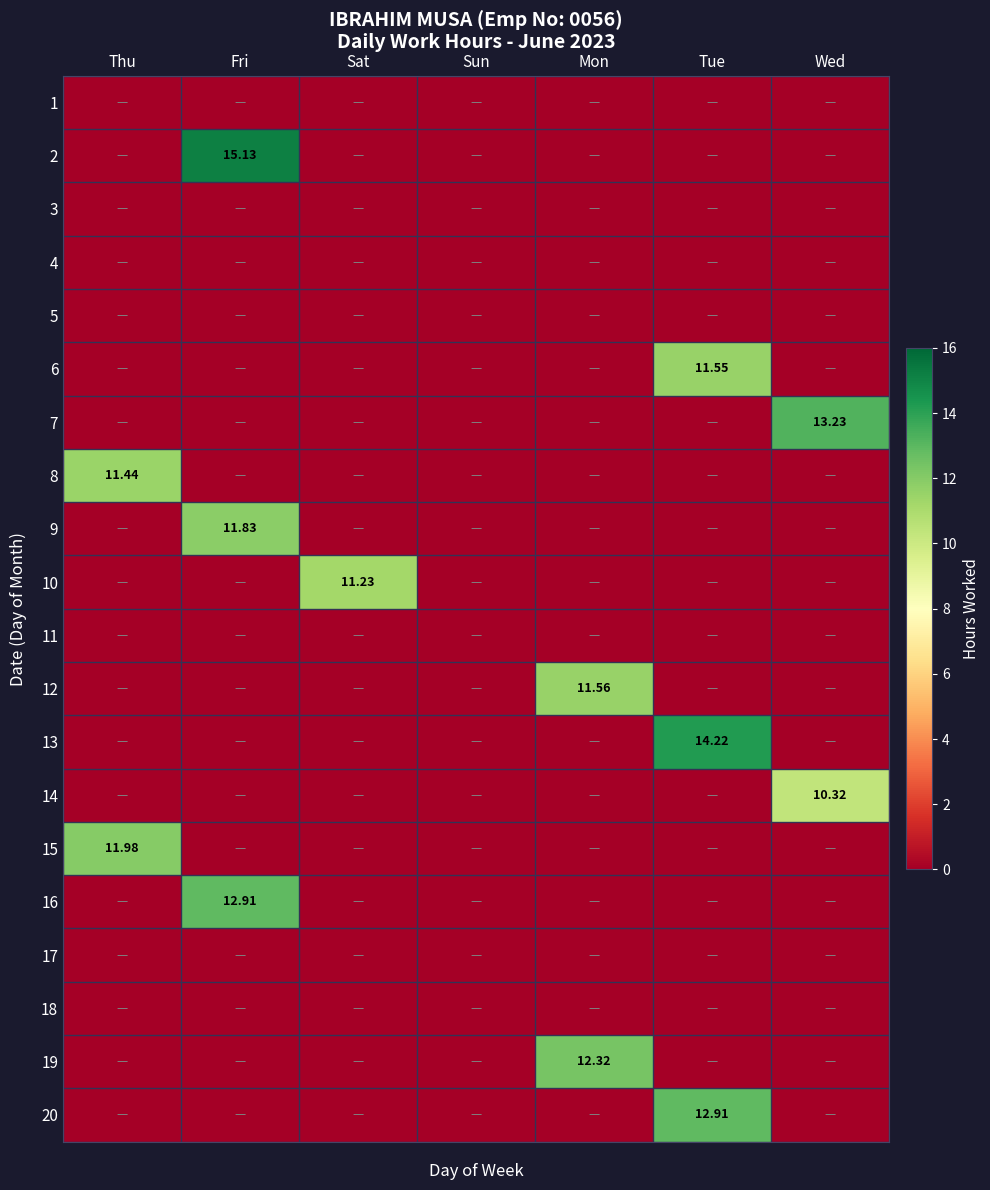

Which category has the highest value across all series?

Fri